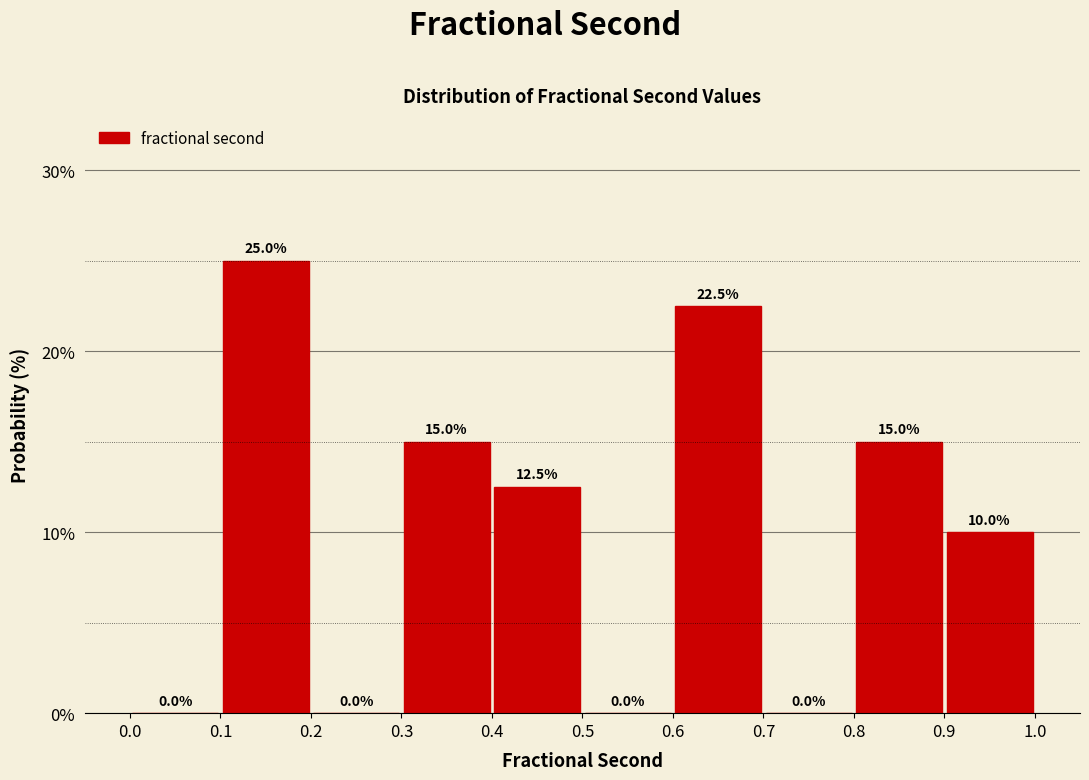

How tall is the bar that spans 0.8 to 0.9 on the x-axis?

15.0